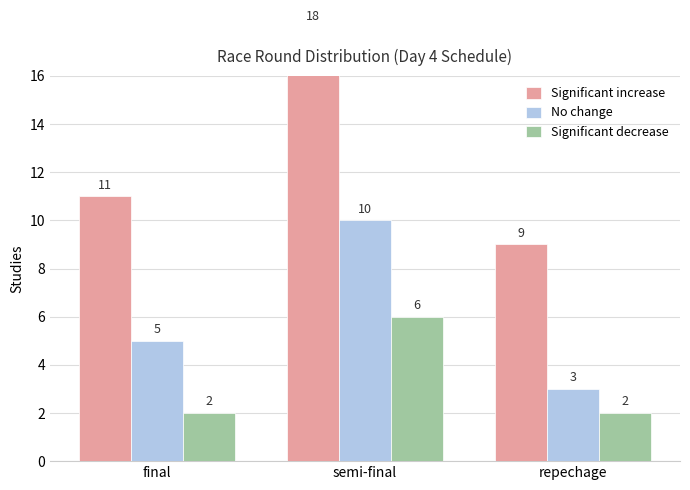

Reading left to right, list all the values displayed in this chart.

Significant increase: final=11	semi-final=18	repechage=9
No change: final=5	semi-final=10	repechage=3
Significant decrease: final=2	semi-final=6	repechage=2